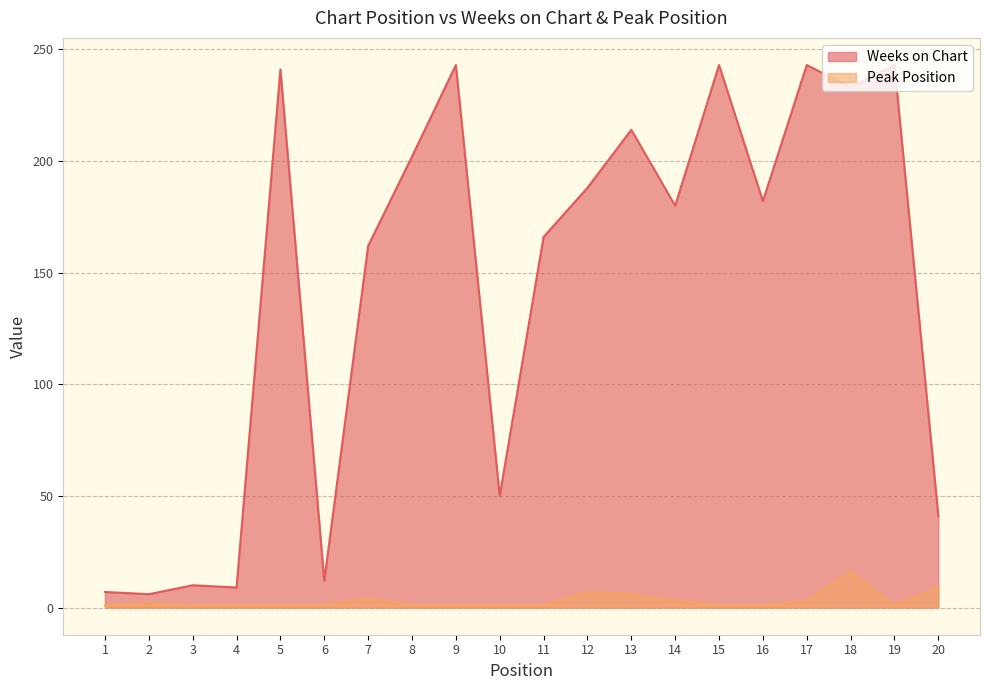

The Weeks on Chart series shows 81 at 5. True or false?

False